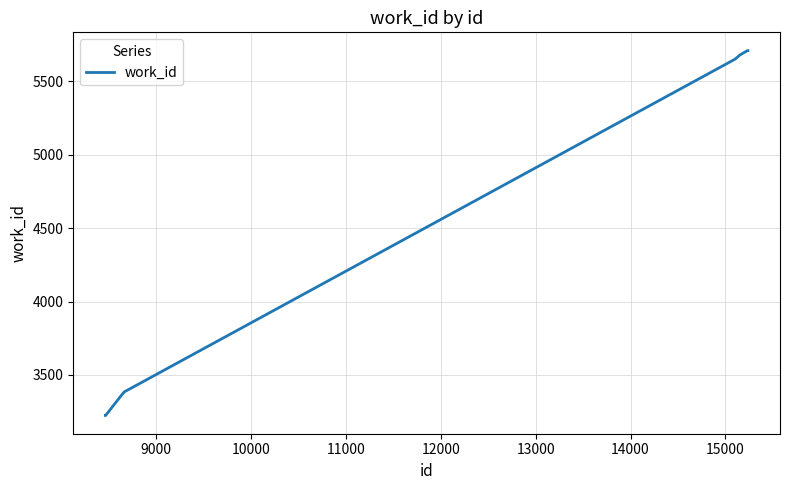

What is the maximum value shown in the chart?

5709